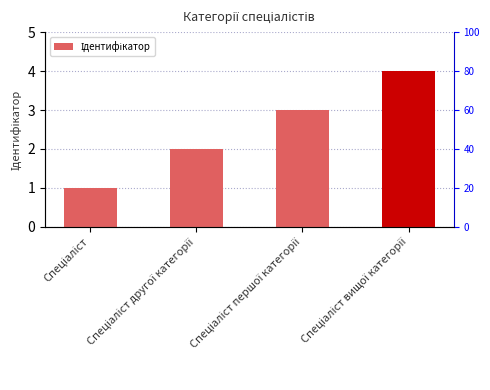

Approximately how many times larger is the value at Спеціаліст першої категорії compared to Спеціаліст вищої категорії?

0.8